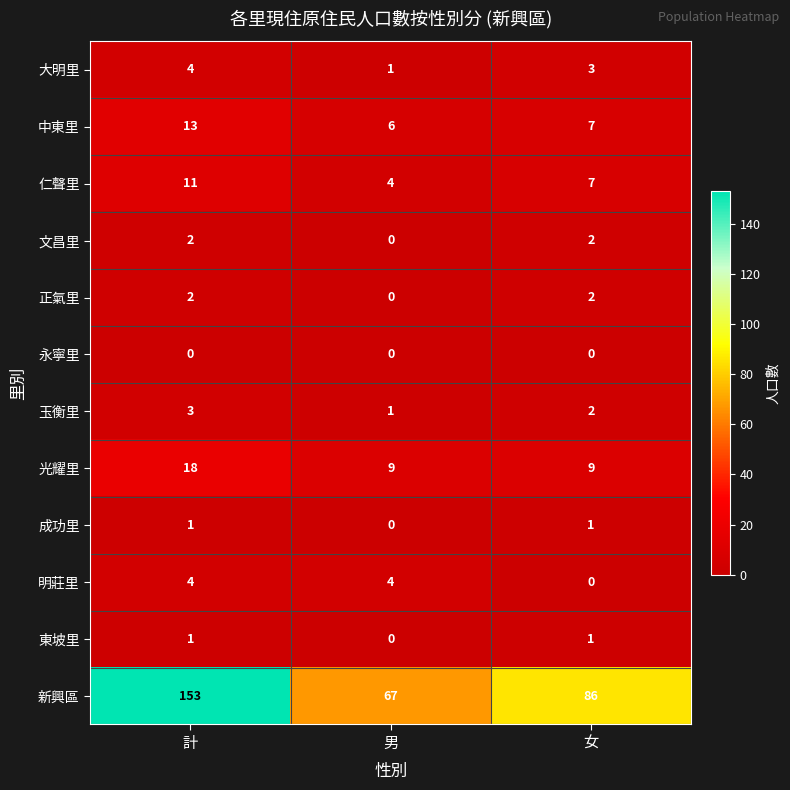

How many 新興區 values are between 67 and 153?

3